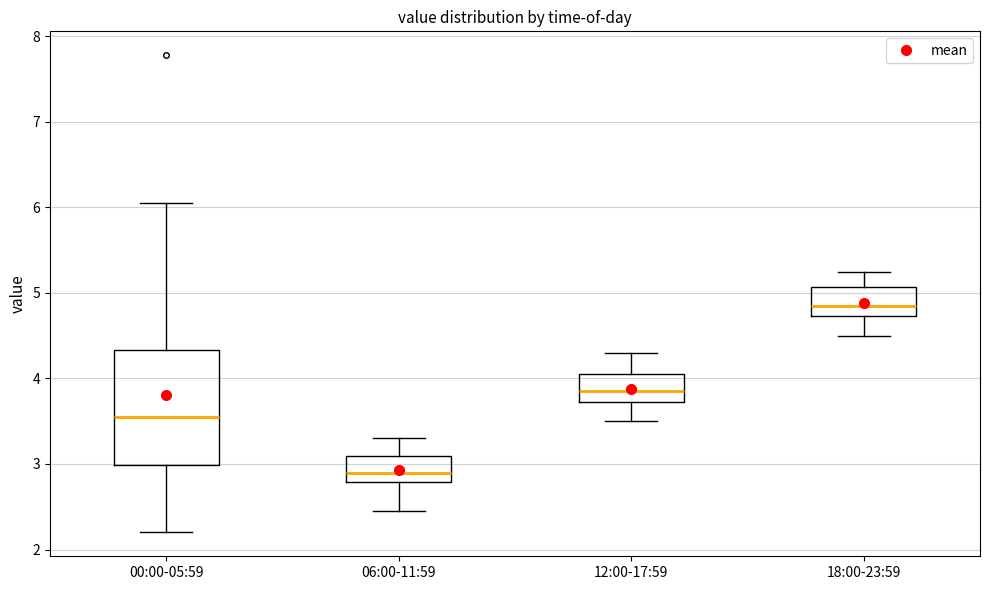

Which box is the tallest, from its lower edge to its upper edge?

00:00-05:59